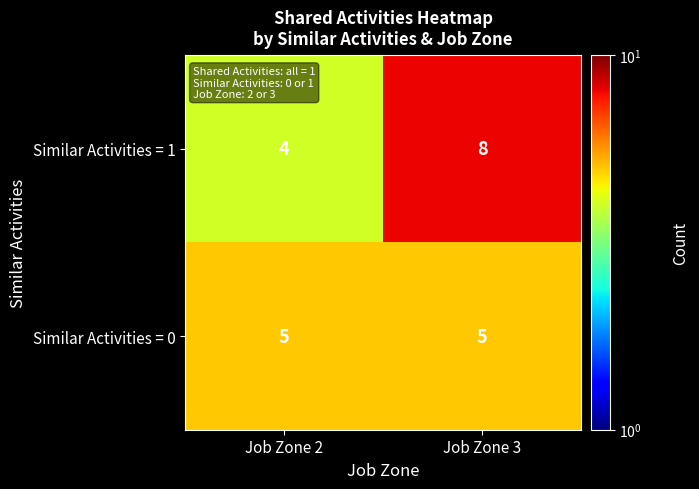

Is it true that Similar Activities = 0 equals 5 at Job Zone 2?

True